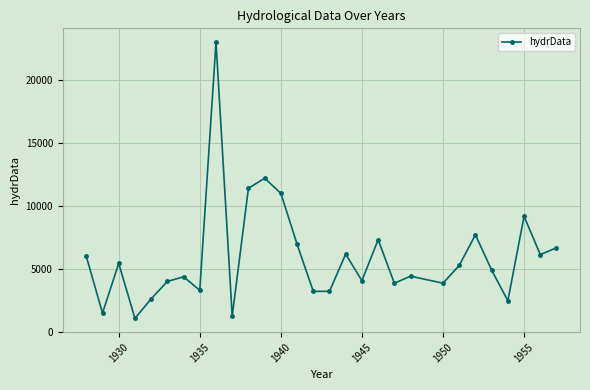

What is the value of the 19th point from the left?

7320